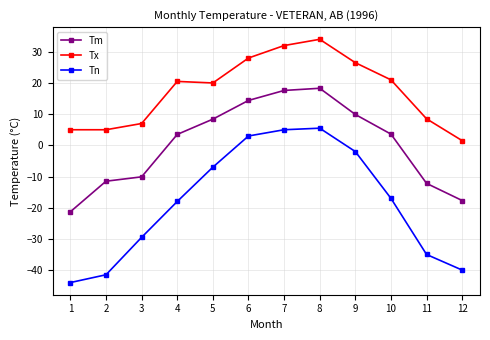

Rank the series by their maximum value, from highest to lowest.

Tx, Tm, Tn